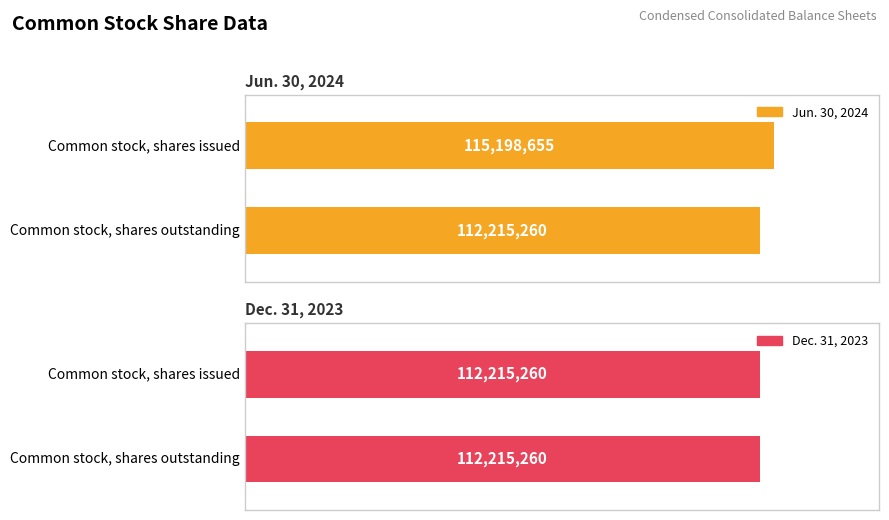

What are all the series names shown in the legend?

Jun. 30, 2024, Dec. 31, 2023